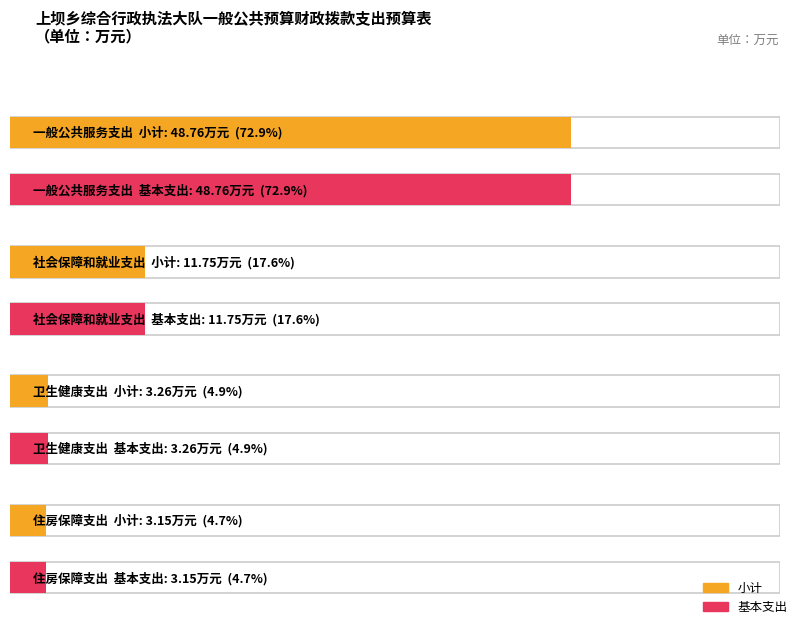

Reading left to right, transcribe all the data shown in this chart.

小计: 48.8	11.8	3.3	3.1
基本支出: 48.8	11.8	3.3	3.1